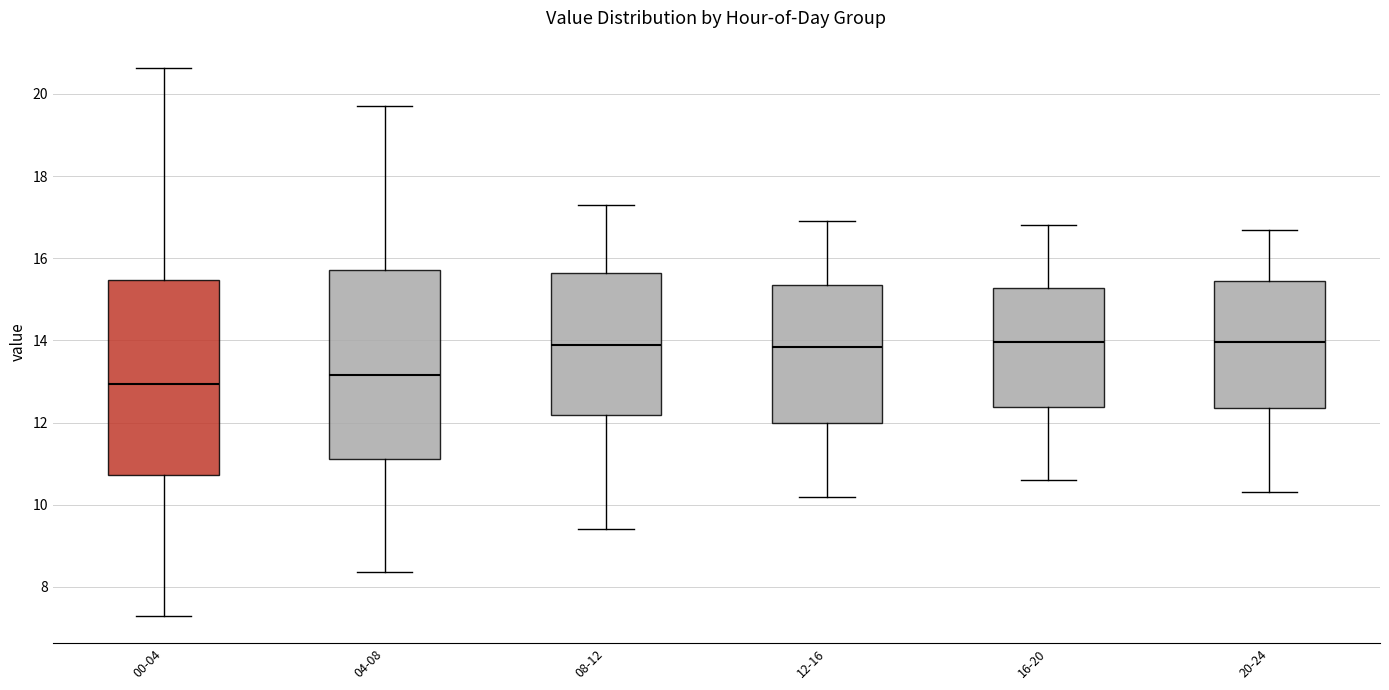

Where does the upper whisker of the box for 04-08 end on the y-axis? The values are not printed on the chart, so give them approximately, as read against the axis.

19.8